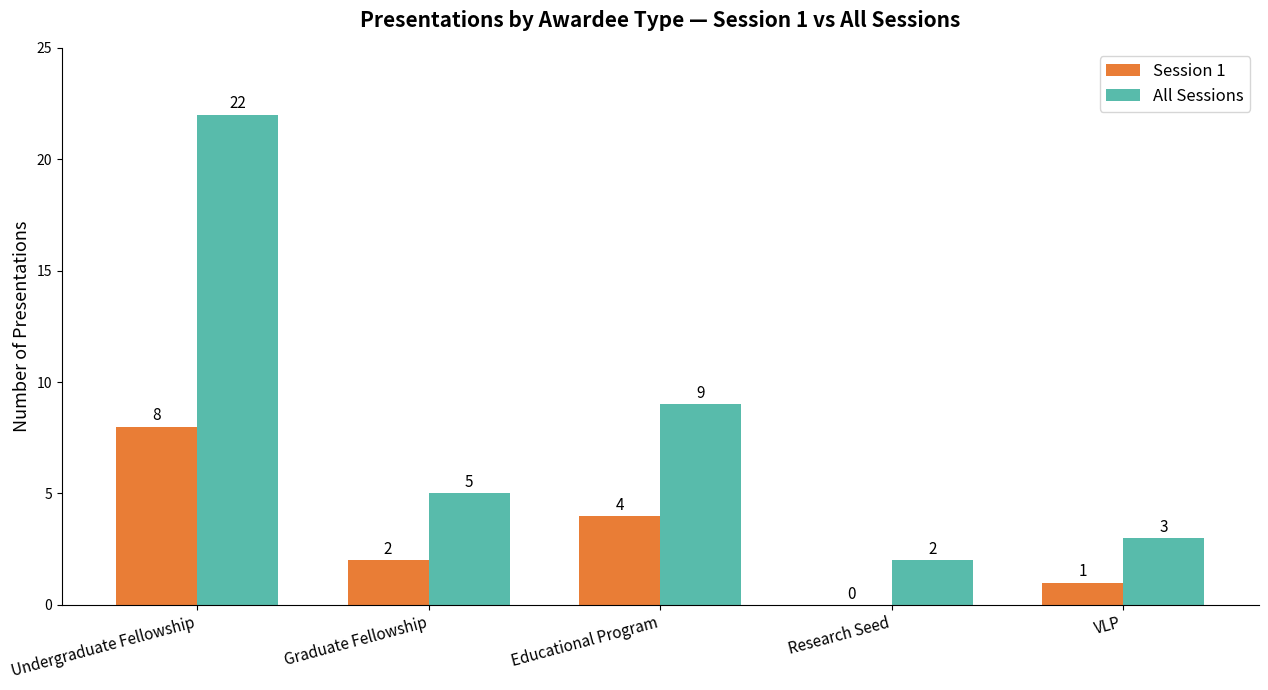

What is the total value across all series at Research Seed?

2